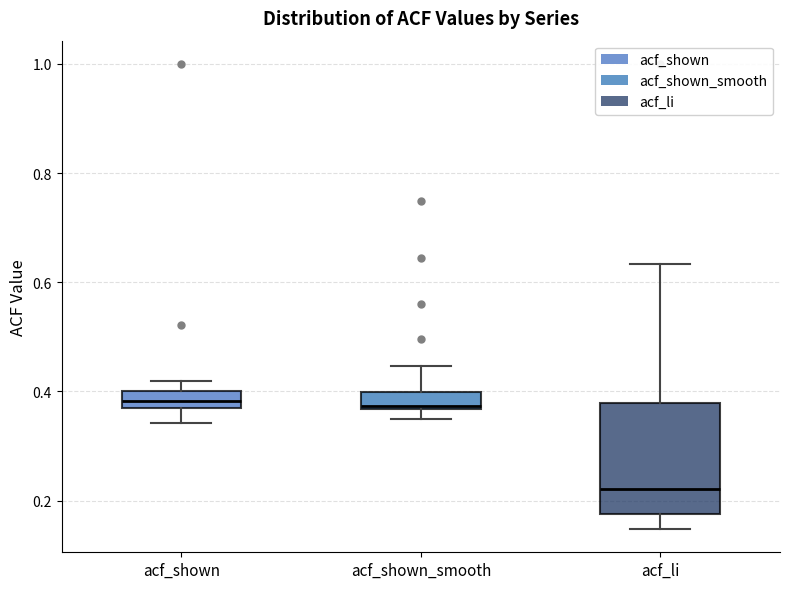

Which box is the tallest, from its lower edge to its upper edge?

acf_li